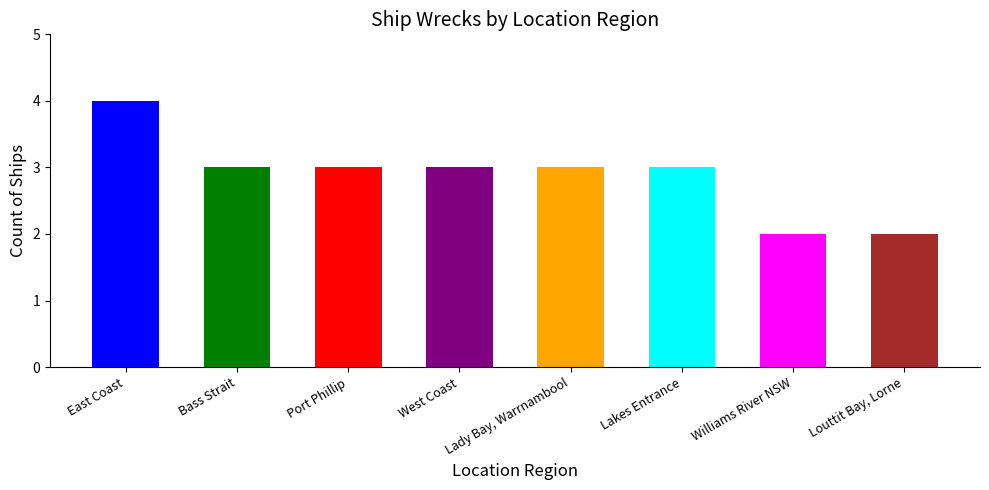

Where does the data first go above 3?

East Coast